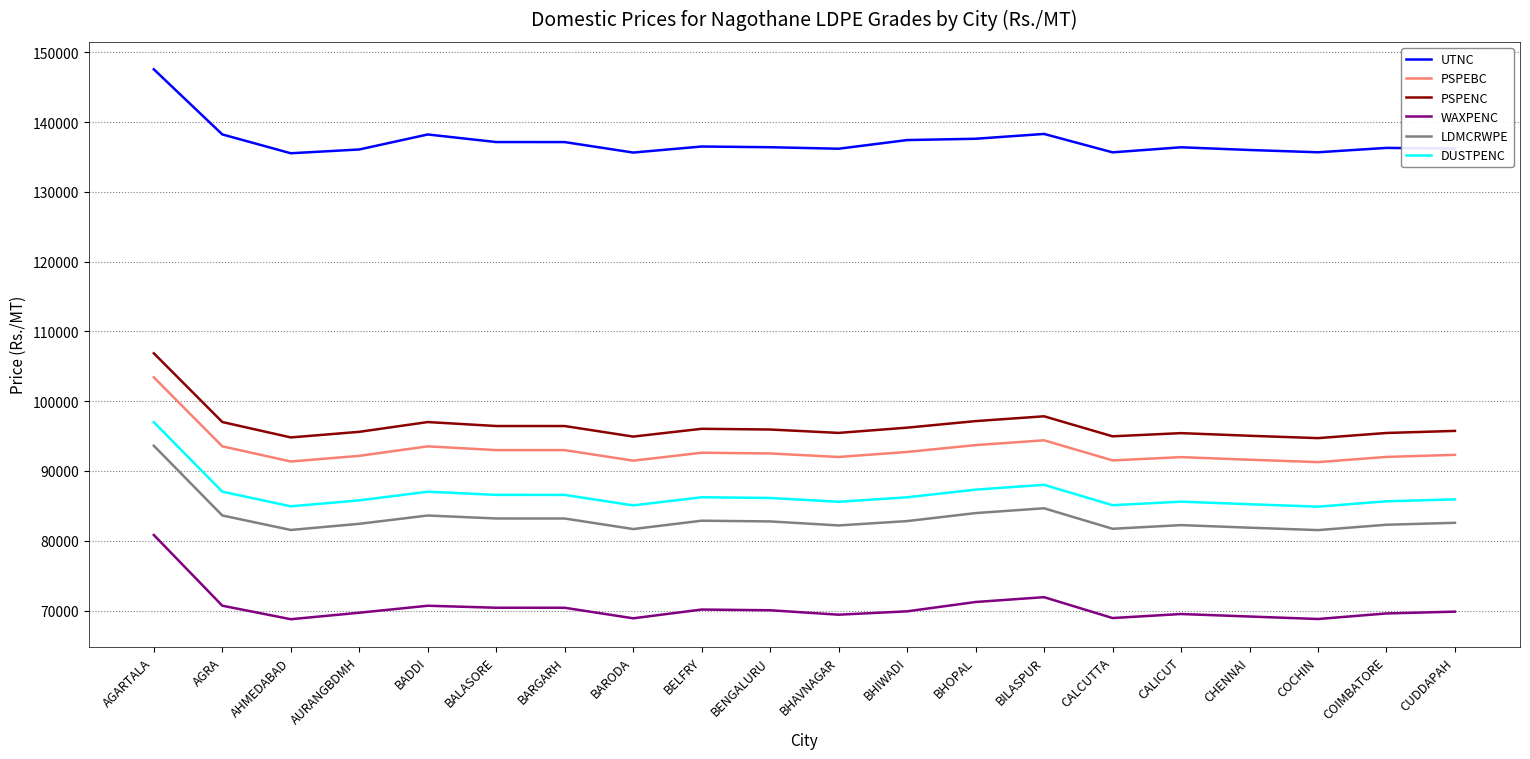

What is the total value across all series at CALCUTTA?

557864